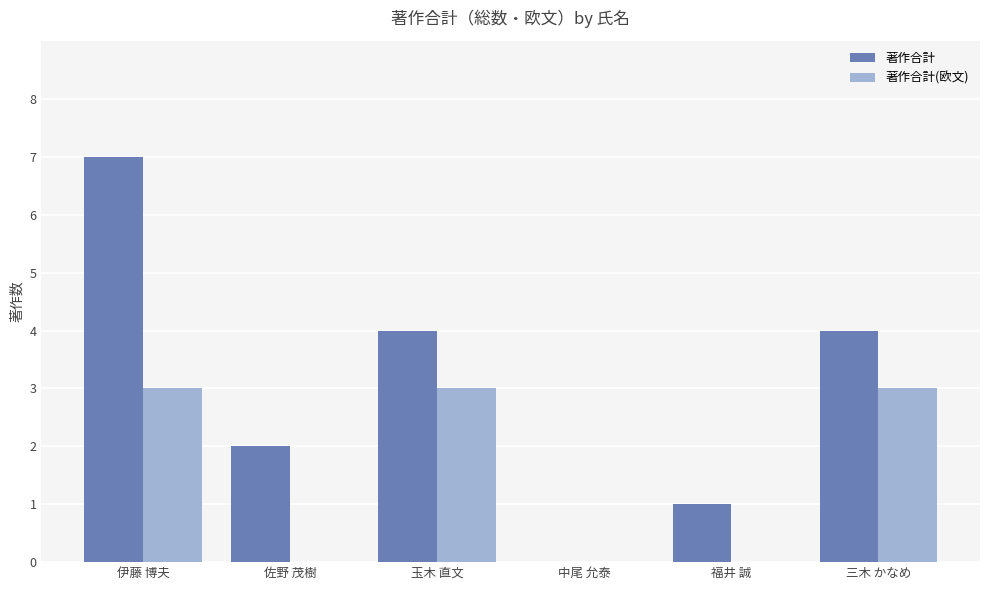

Reading left to right, list all the values displayed in this chart.

著作合計: 伊藤 博夫=7	佐野 茂樹=2	玉木 直文=4	中尾 允泰=0	福井 誠=1	三木 かなめ=4
著作合計(欧文): 伊藤 博夫=3	佐野 茂樹=0	玉木 直文=3	中尾 允泰=0	福井 誠=0	三木 かなめ=3